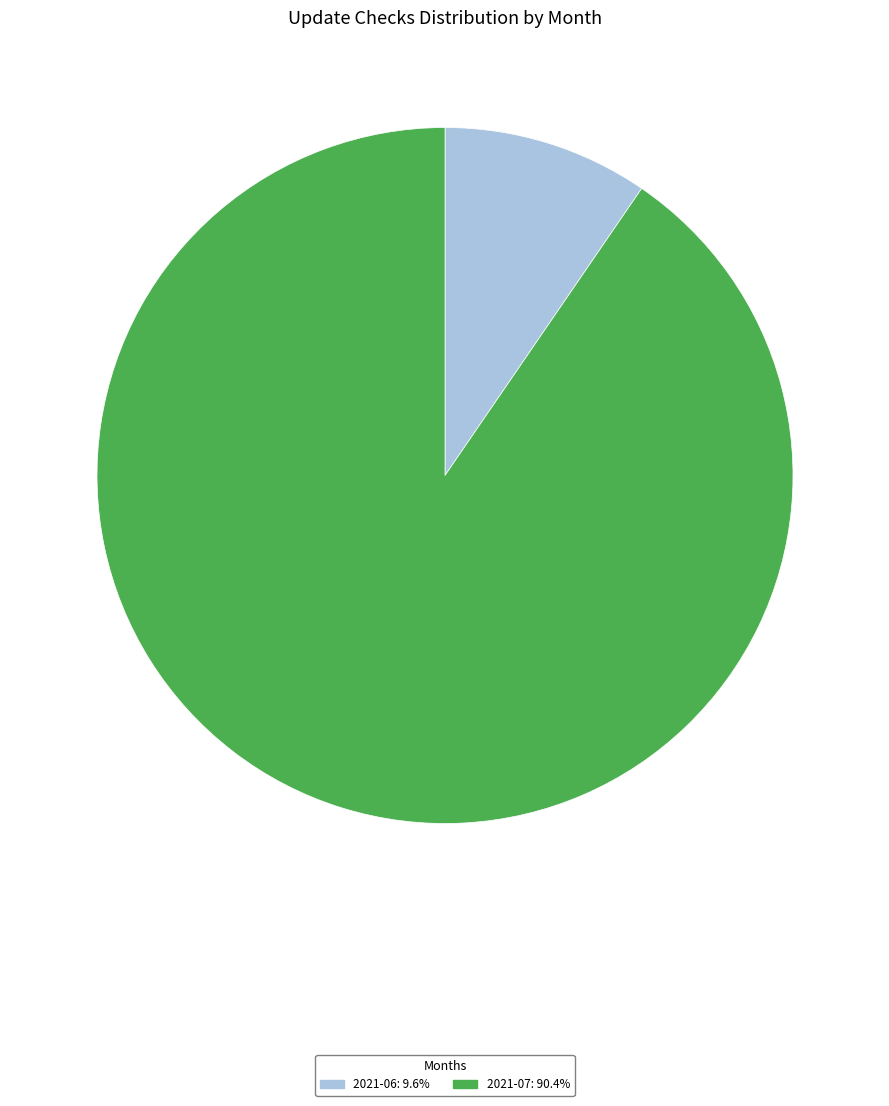

Does any single category account for the majority?

Yes